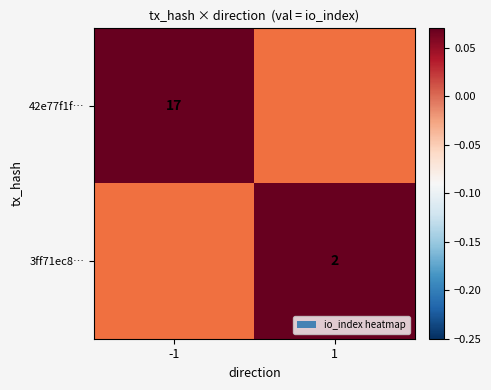

The 42e77f1f… series shows 17 at -1. True or false?

True